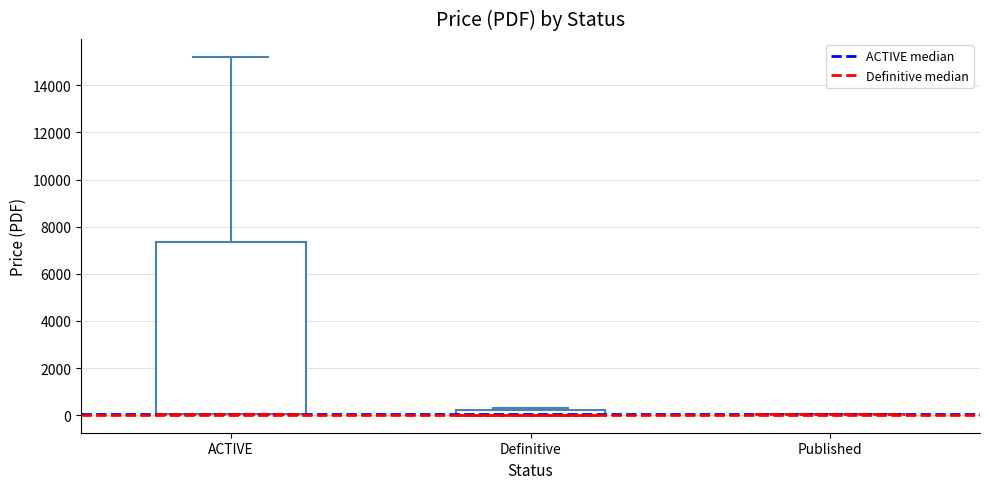

Which box is the tallest, from its lower edge to its upper edge?

ACTIVE